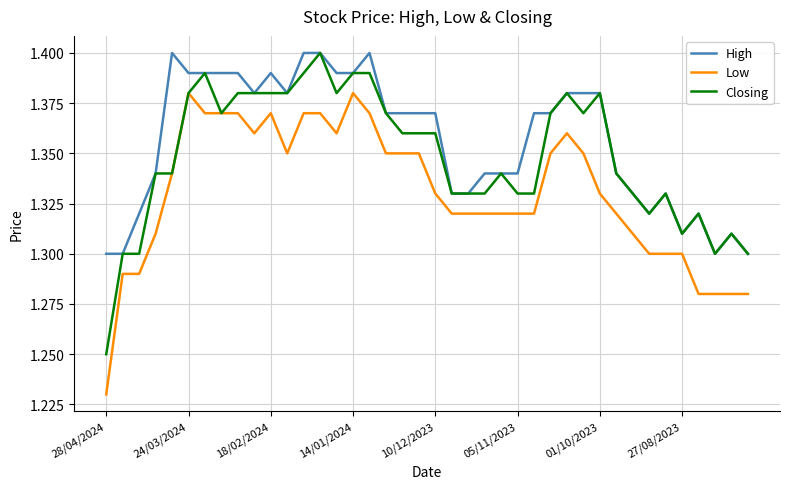

Which series has the largest total across all categories?

High